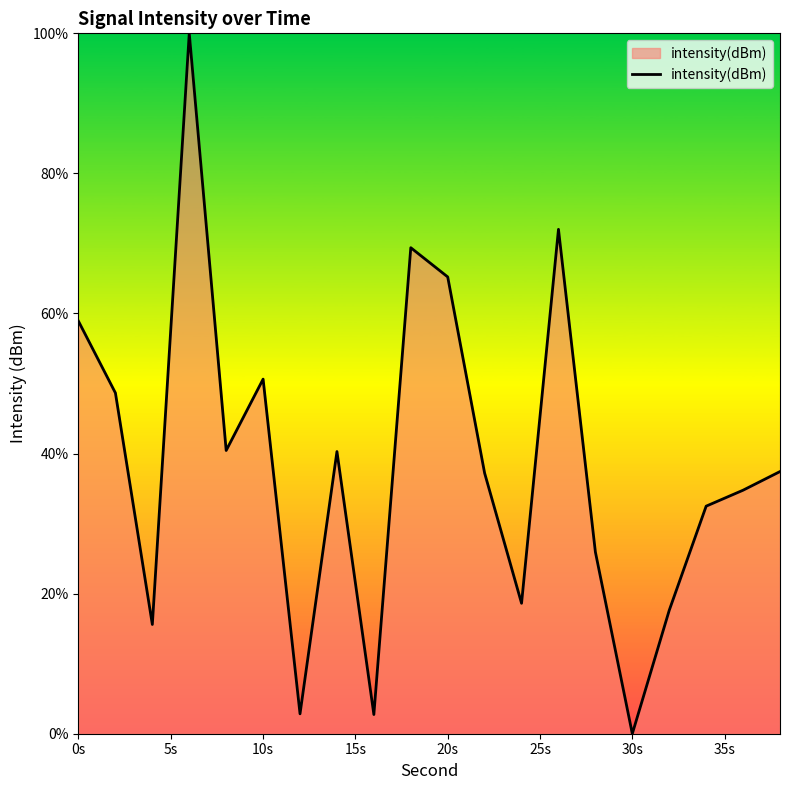

How many lines are shown in the chart?

1